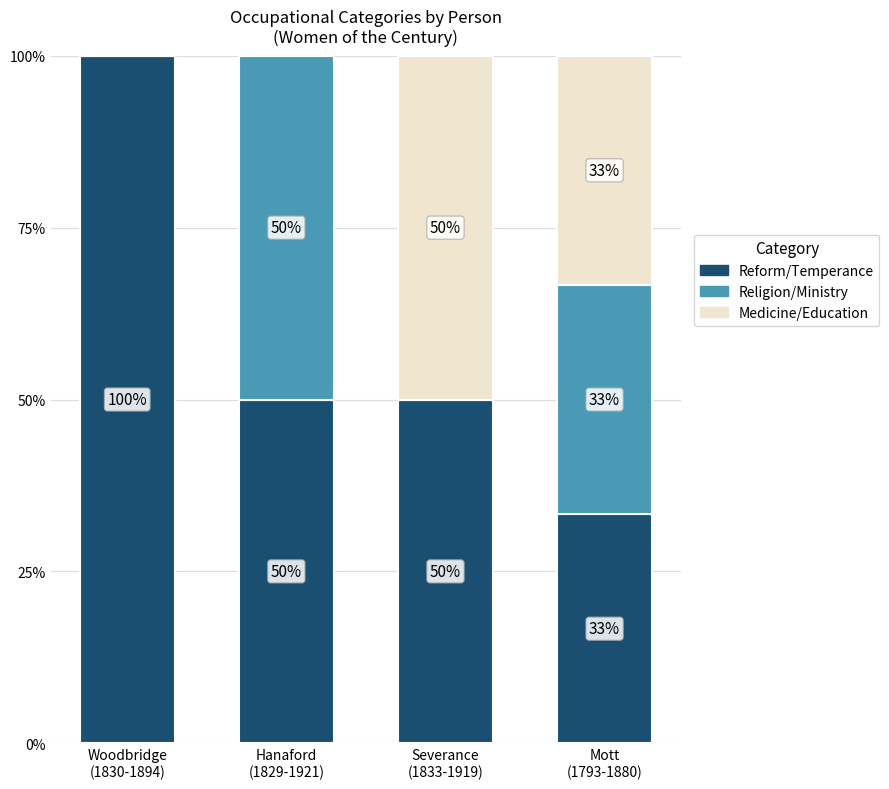

What is the maximum value for Reform/Temperance?

100.0